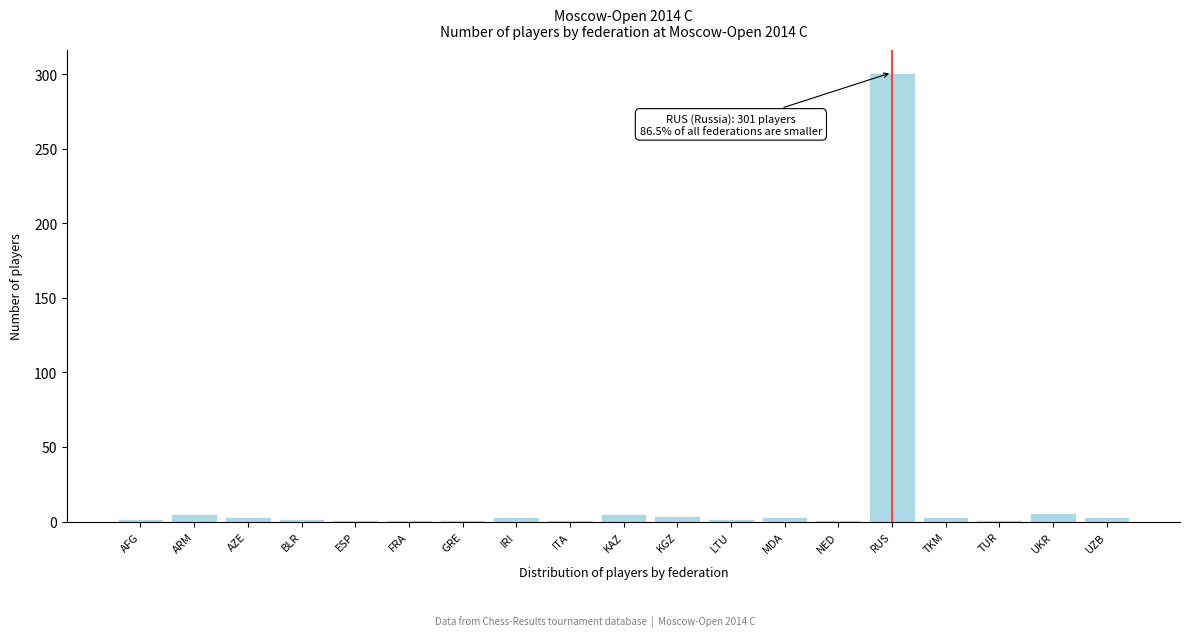

What is the label of the 8th bar from the left?

IRI